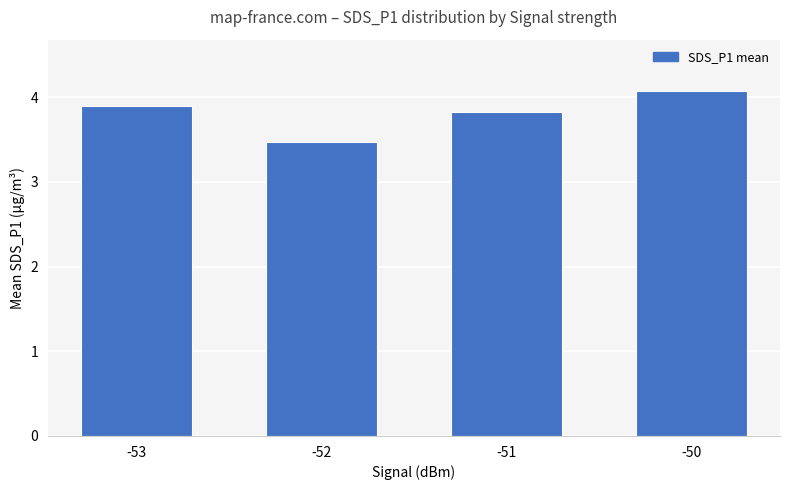

What is the approximate value at -51?

3.8